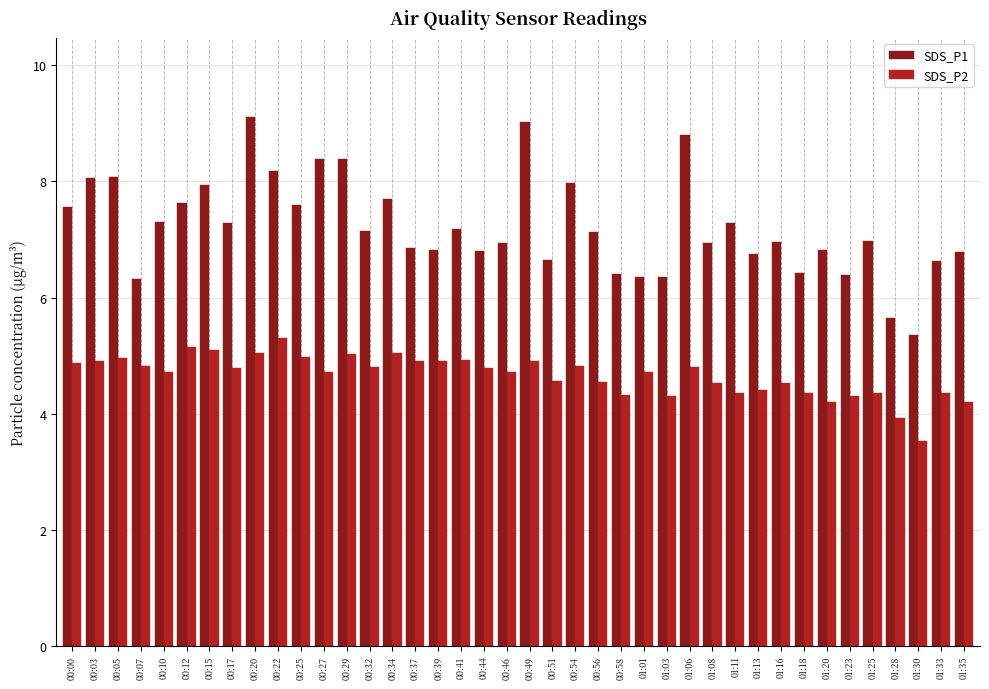

Which label corresponds to the smallest value in the chart?

01:30